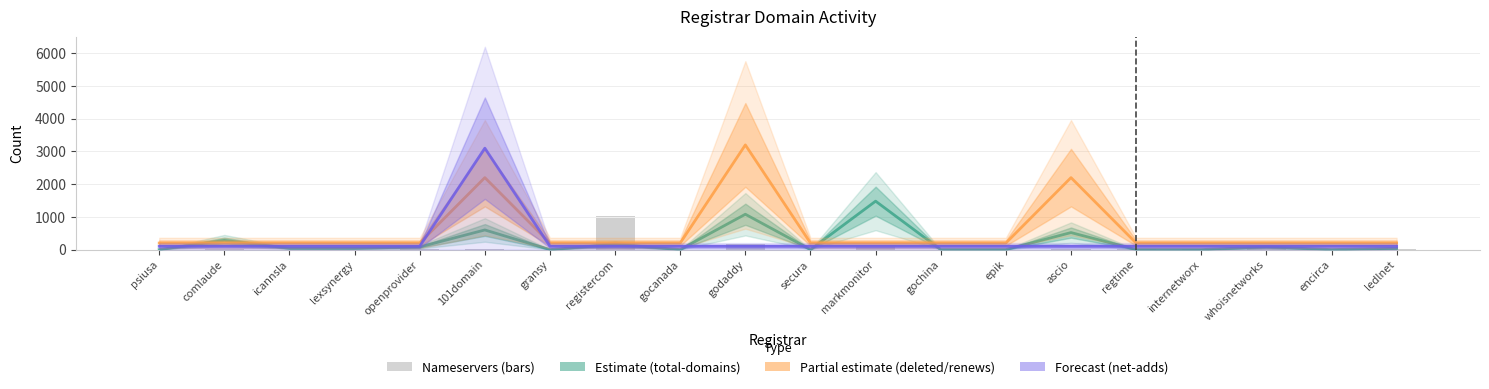

Reading left to right, list all the values displayed in this chart.

0	15	0	0	16	12	0	1016	0	168	0	73	0	0	20	7	9	8	0	6